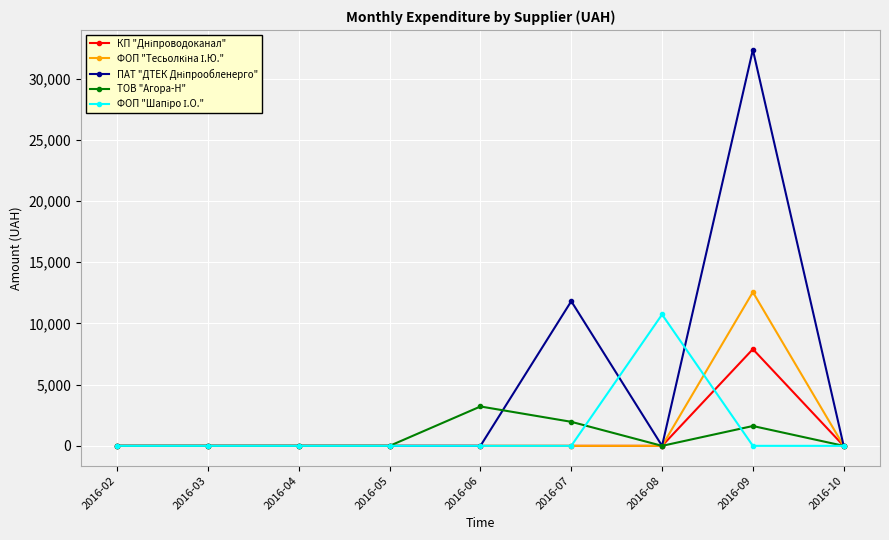

What is the maximum value shown in the chart?

32367.2